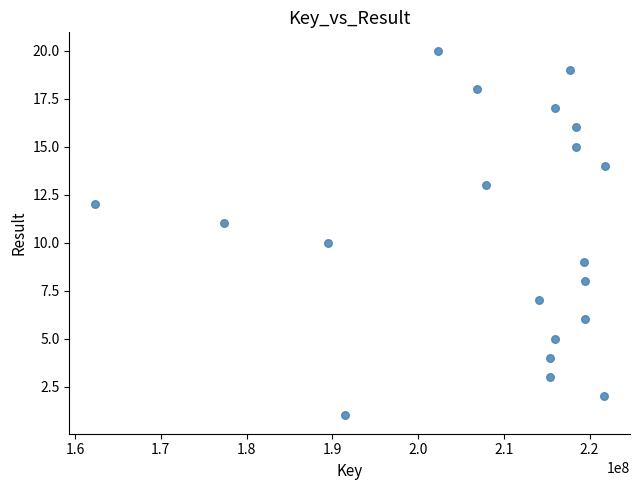

What is the range of Y values (max minus min)?

19